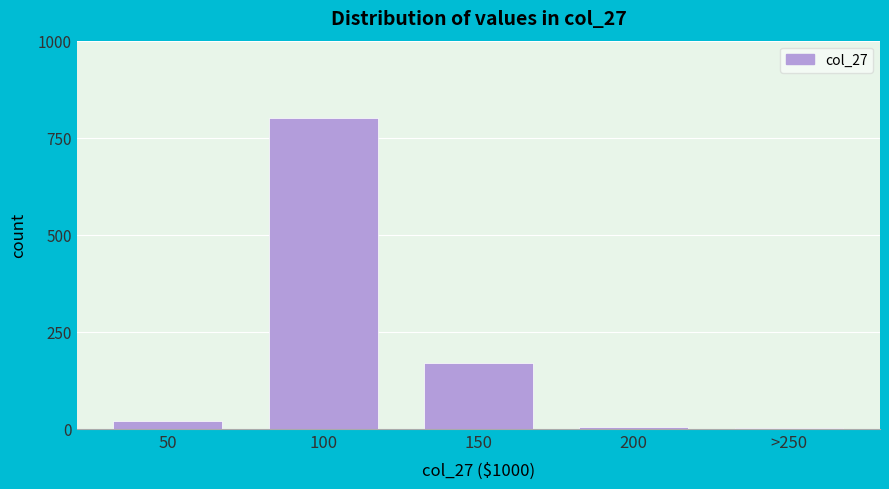

Read the value at 150, to the nearest 100.

200